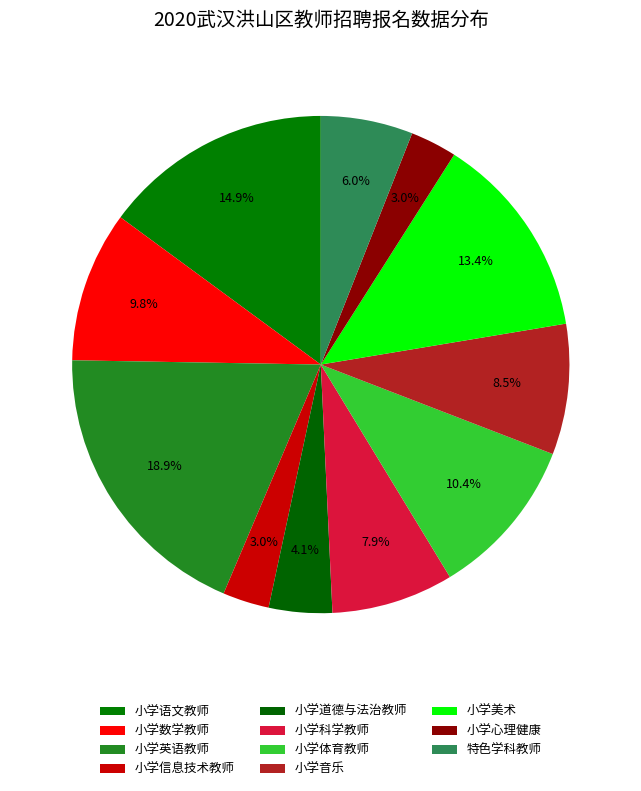

How many slices are in this pie chart?

11